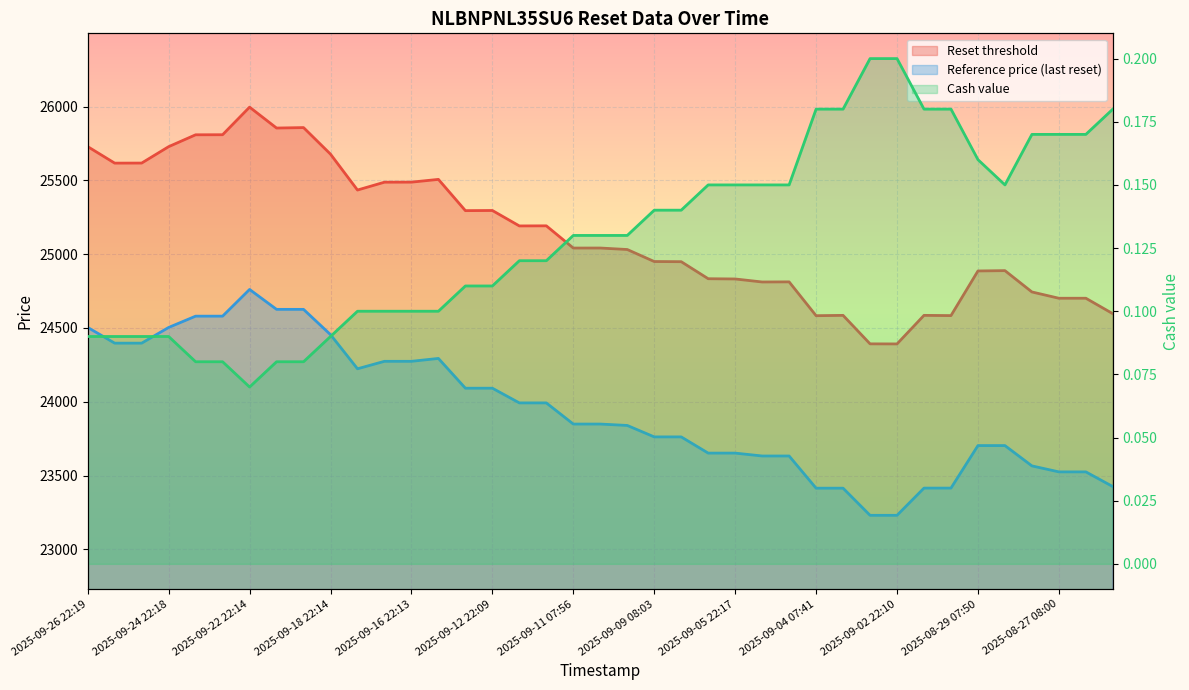

Reading right to left, what are all the values shown in this chart?

Reset threshold: 24596.8	24701.6	24701.5	24744.1	24888.6	24886.4	24583.9	24585.5	24392.0	24392.6	24585.5	24583.4	24812.4	24811.7	24832.1	24833.8	24949.1	24950.2	25031.6	25041.7	25041.6	25192.1	25191.4	25296.0	25295.0	25506.7	25488.0	25487.6	25434.5	25677.6	25857.6	25854.5	25996.1	25809.2	25808.7	25728.3	25617.2	25616.8	25728.6
Reference price (last reset): 23425.6	23525.3	23525.3	23565.8	23703.5	23703.5	23415.4	23415.4	23231.1	23231.1	23414.8	23414.8	23633.0	23633.0	23652.4	23652.4	23762.3	23762.3	23839.8	23849.3	23849.3	23992.6	23992.6	24092.2	24092.2	24293.8	24274.2	24274.2	24223.7	24454.9	24626.2	24626.2	24761.1	24580.2	24580.2	24503.6	24397.3	24397.3	24503.8
Cash value: 0.2	0.2	0.2	0.2	0.1	0.2	0.2	0.2	0.2	0.2	0.2	0.2	0.1	0.1	0.1	0.1	0.1	0.1	0.1	0.1	0.1	0.1	0.1	0.1	0.1	0.1	0.1	0.1	0.1	0.1	0.1	0.1	0.1	0.1	0.1	0.1	0.1	0.1	0.1